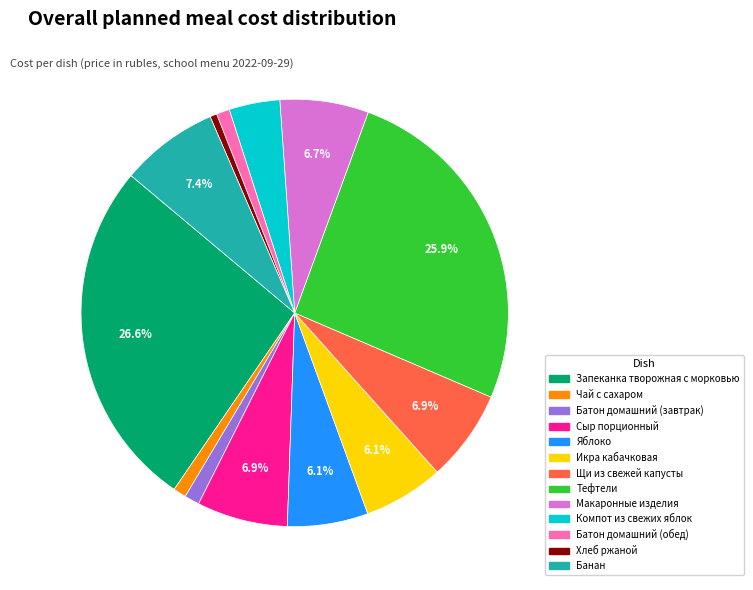

Is there a majority slice in this chart?

No